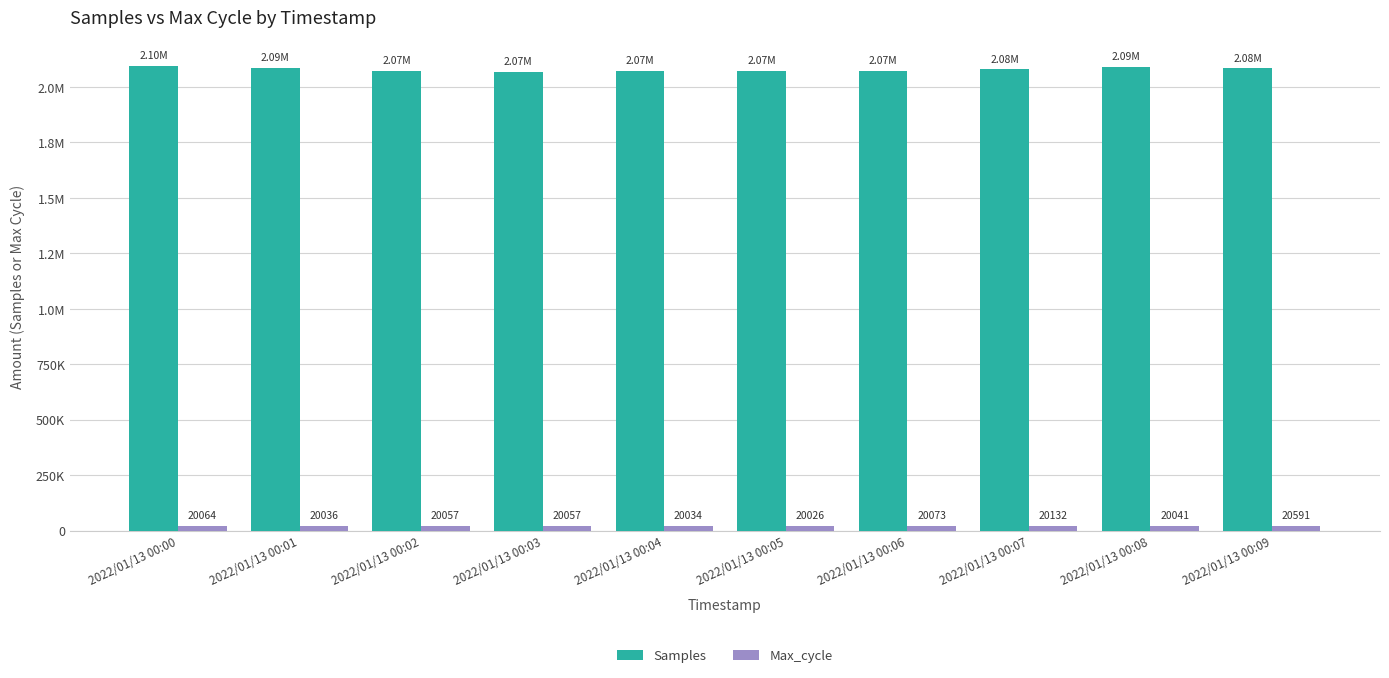

Is the value of Samples at 2022/01/13 00:05 greater than the value of Max_cycle at 2022/01/13 00:00?

Yes